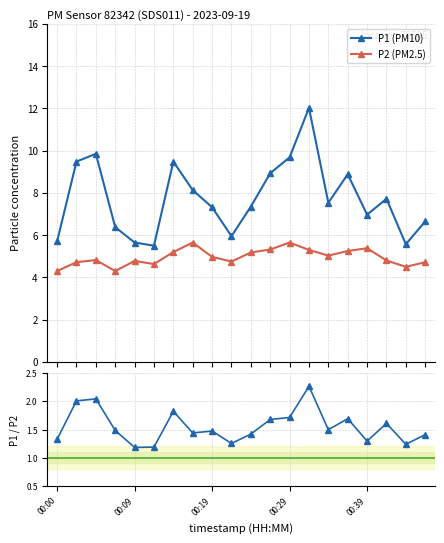

What is the maximum value for P1 (PM10)?

12.0